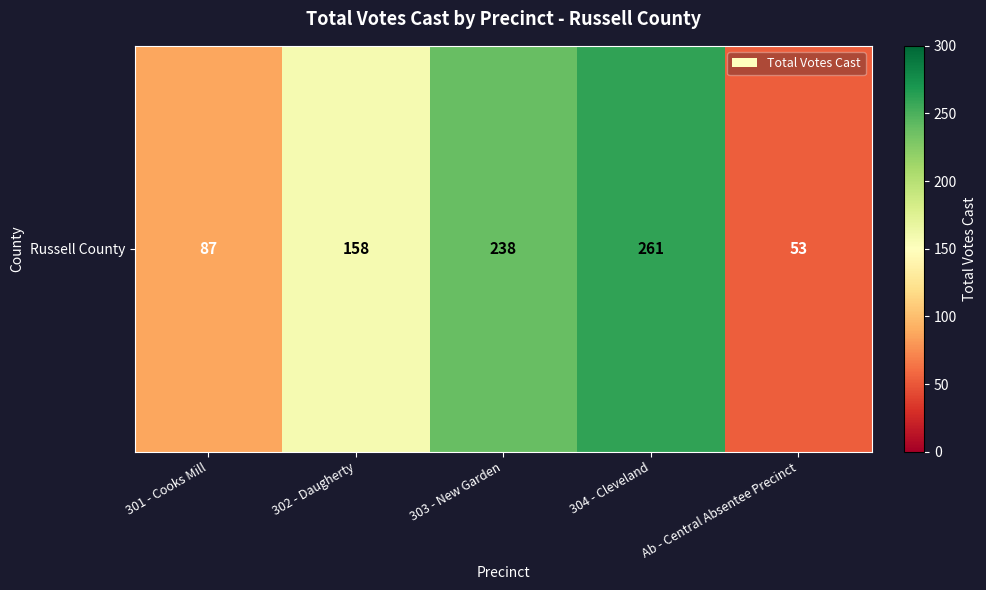

Between 302 - Daugherty and 303 - New Garden, which is larger?

303 - New Garden